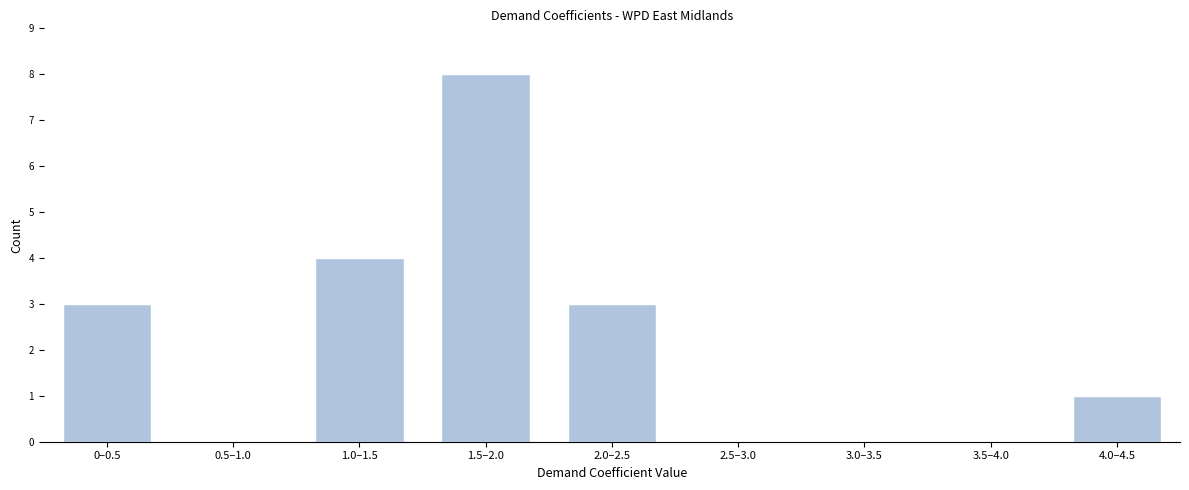

Reading left to right, what are all the values shown in this chart?

0–0.5=3	0.5–1.0=0	1.0–1.5=4	1.5–2.0=8	2.0–2.5=3	2.5–3.0=0	3.0–3.5=0	3.5–4.0=0	4.0–4.5=1